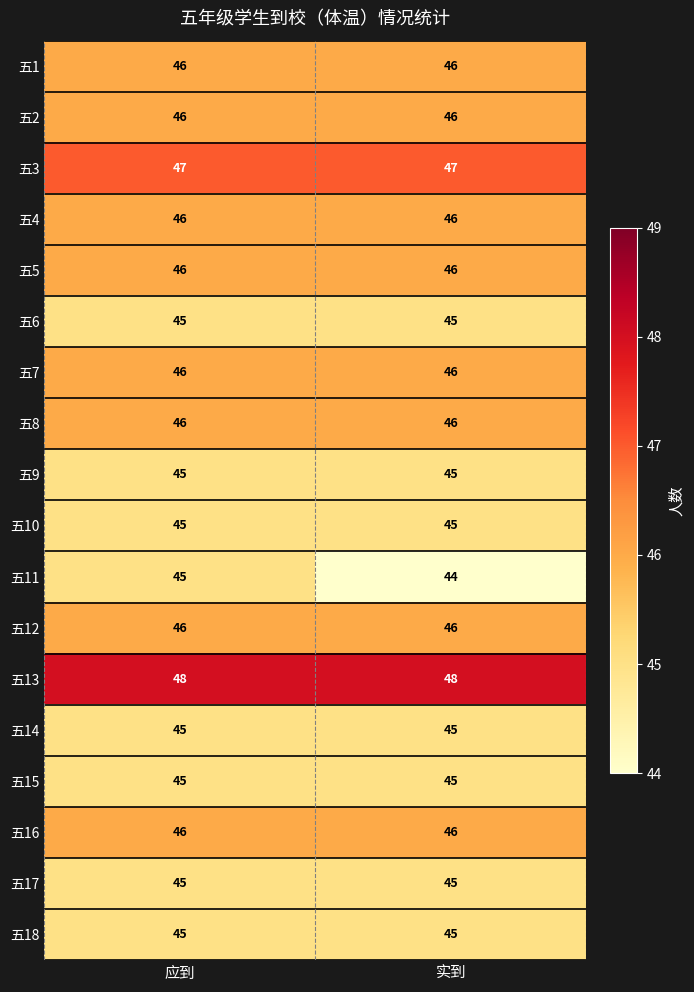

The 五8 series shows 64 at 实到. True or false?

False